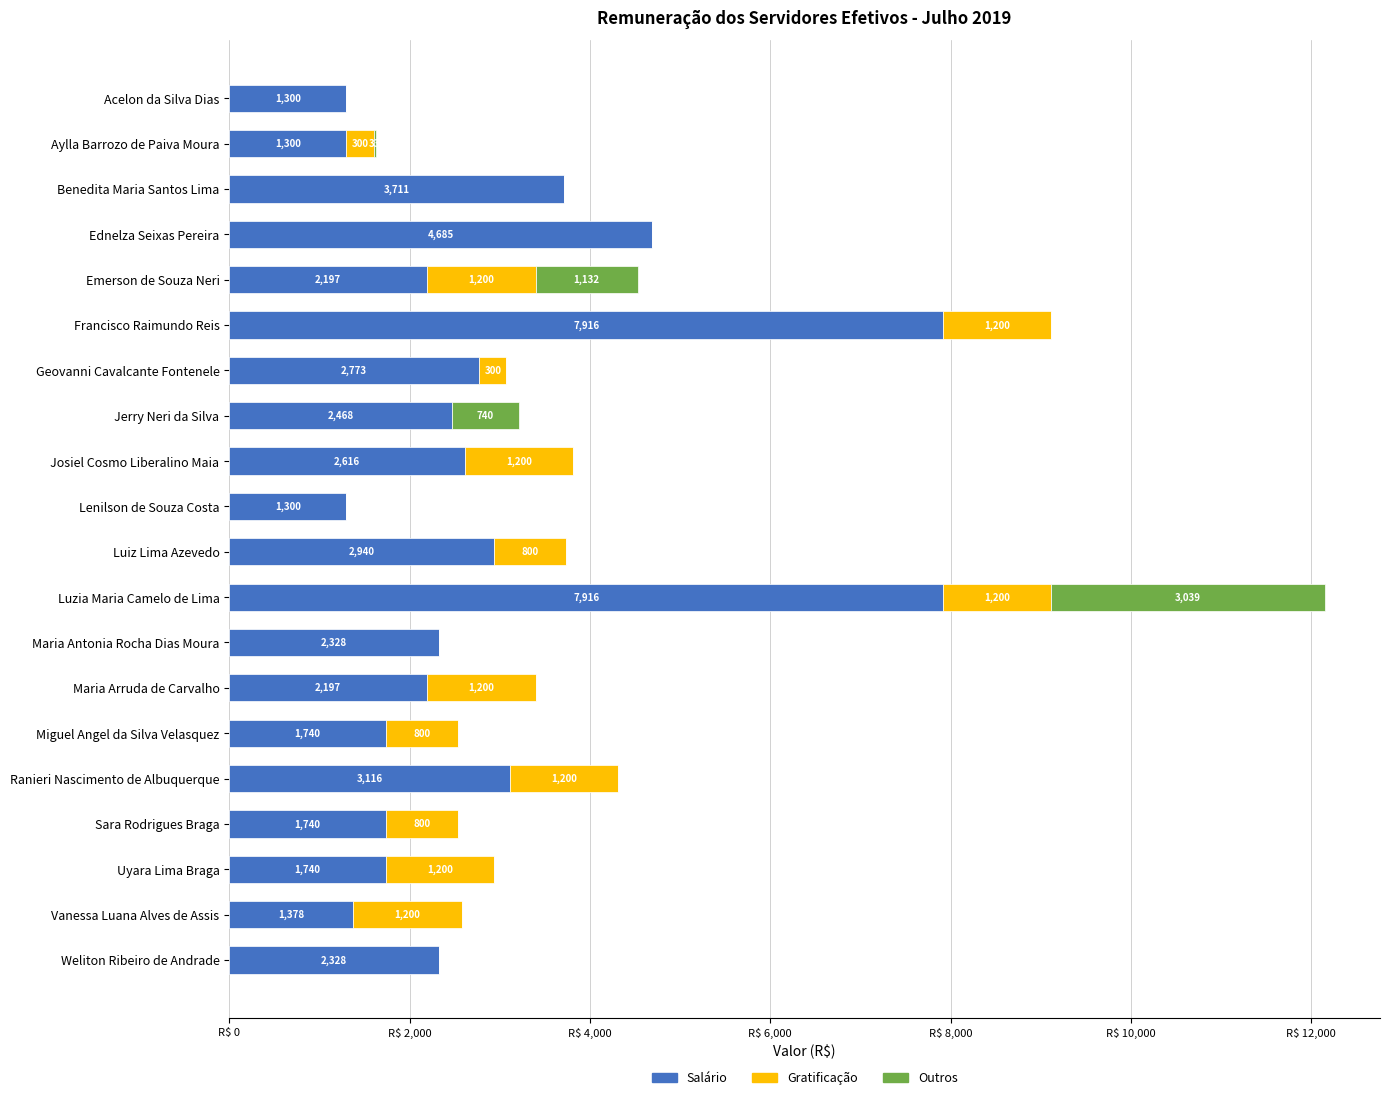

At which category is the sum across all series the highest?

Luzia Maria Camelo de Lima